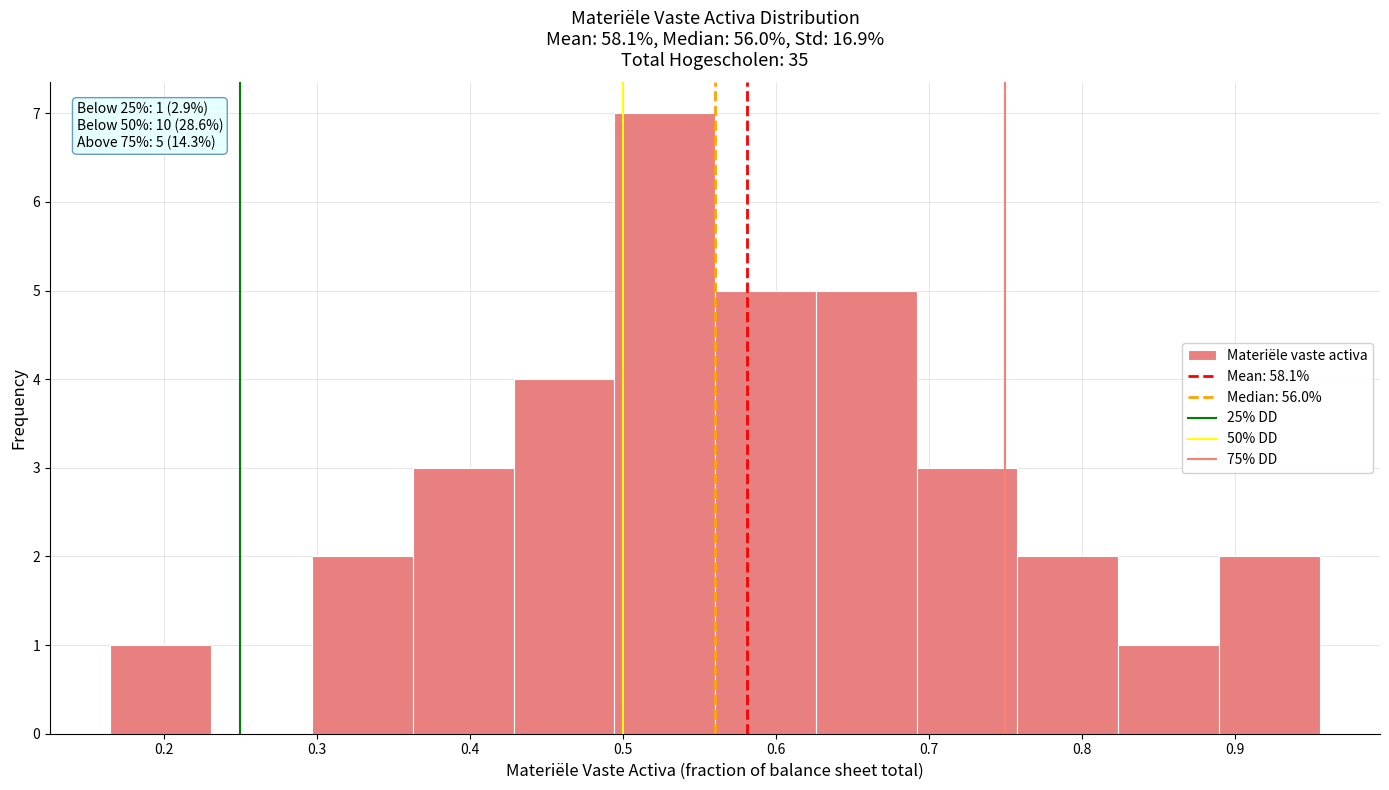

Which range on the x-axis has the tallest bar?

0.49 to 0.56